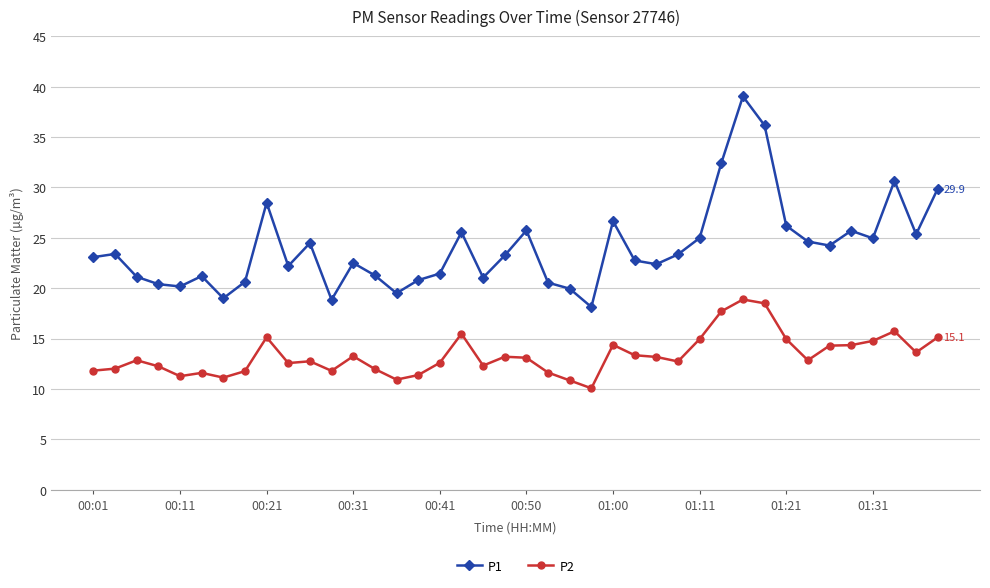

What is the maximum value shown in the chart?

39.0